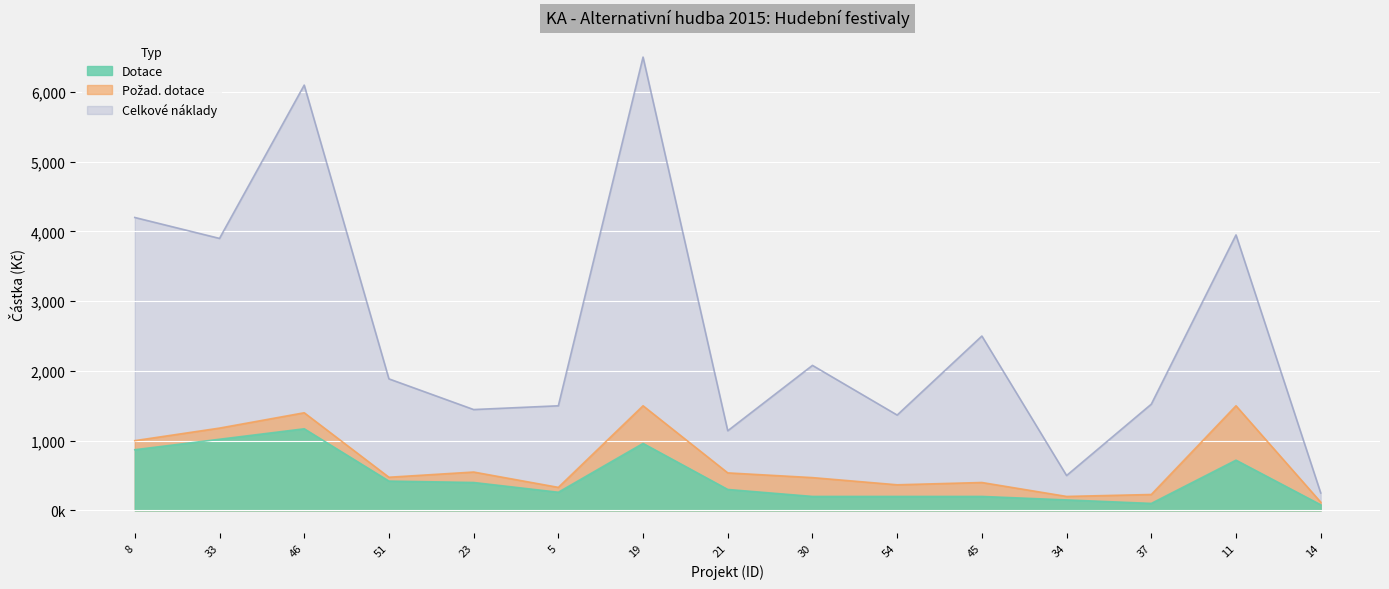

Reading left to right, extract all data points from this chart.

Celkové náklady: 4200000	3900000	6098000	1886000	1446000	1500000	6500000	1141800	2079278	1367000	2500000	500000	1523000	3950000	250000
Požad. dotace: 1000000	1180000	1400000	475300	550000	330000	1500000	537800	470000	367000	400000	200000	228000	1500000	118000
Dotace: 870000	1020000	1170000	420000	400000	260000	960000	300000	200000	200000	200000	150000	100000	720000	80000